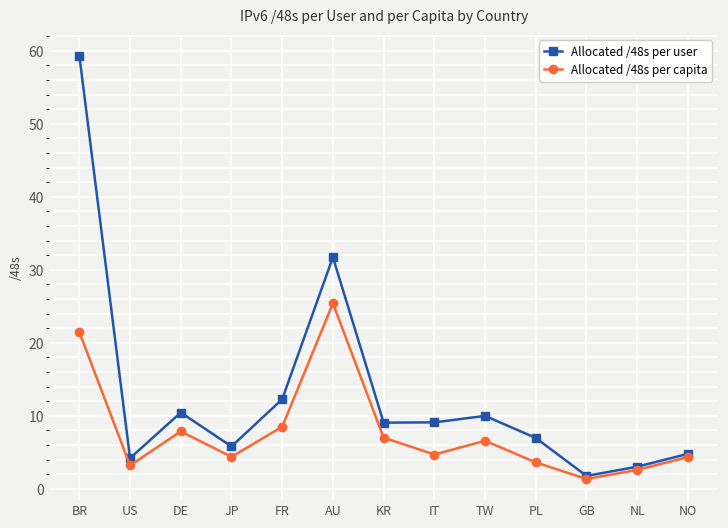

Which series changed the most between AU and NL?

Allocated /48s per user